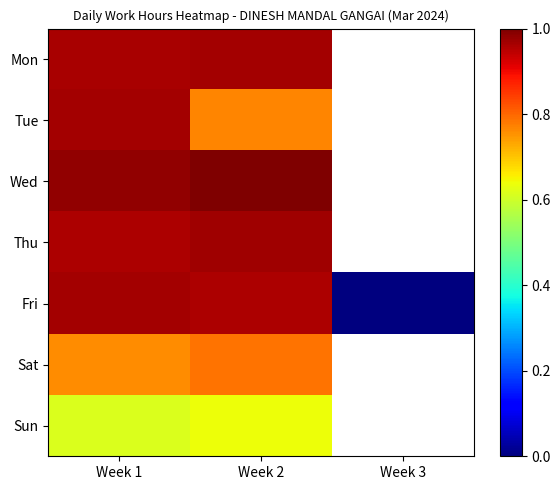

At Week 2, list the series in order from largest to smallest.

Wed, Thu, Mon, Fri, Sat, Tue, Sun